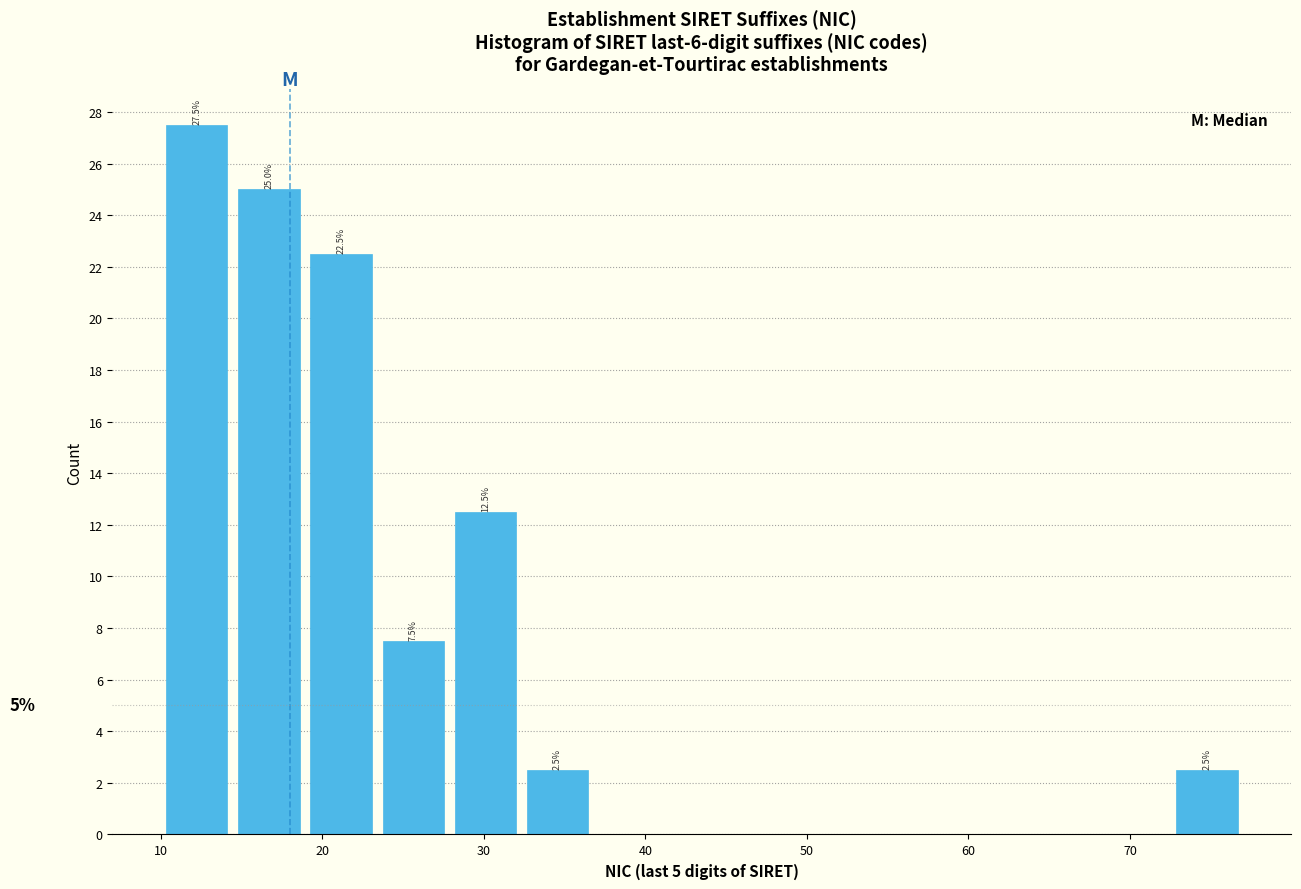

Over which range of the x-axis is the bar tallest?

10 to 14